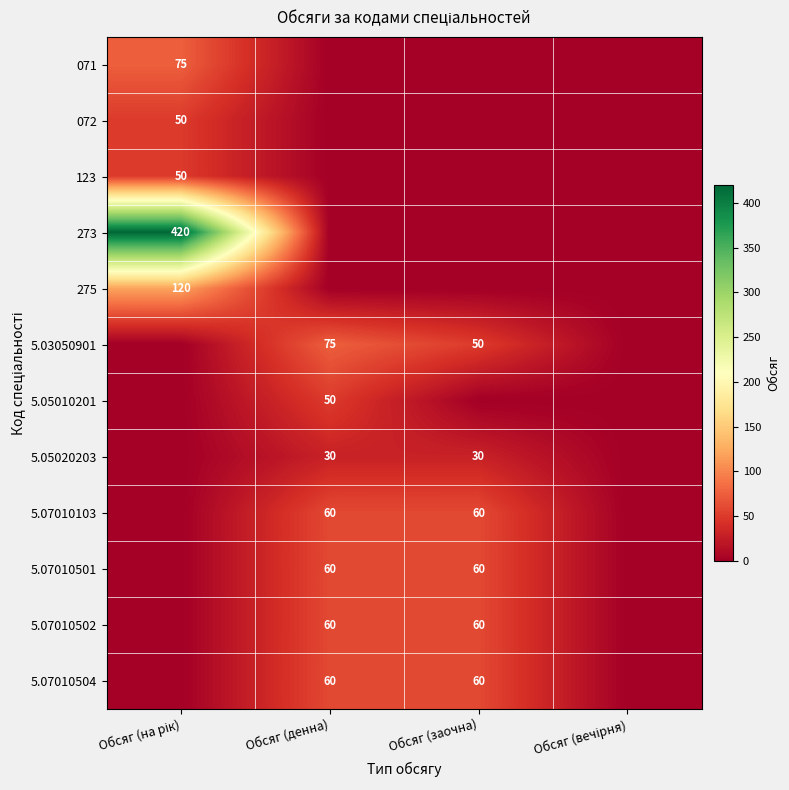

Is it true that 5.07010103 equals 82 at Обсяг (денна)?

False